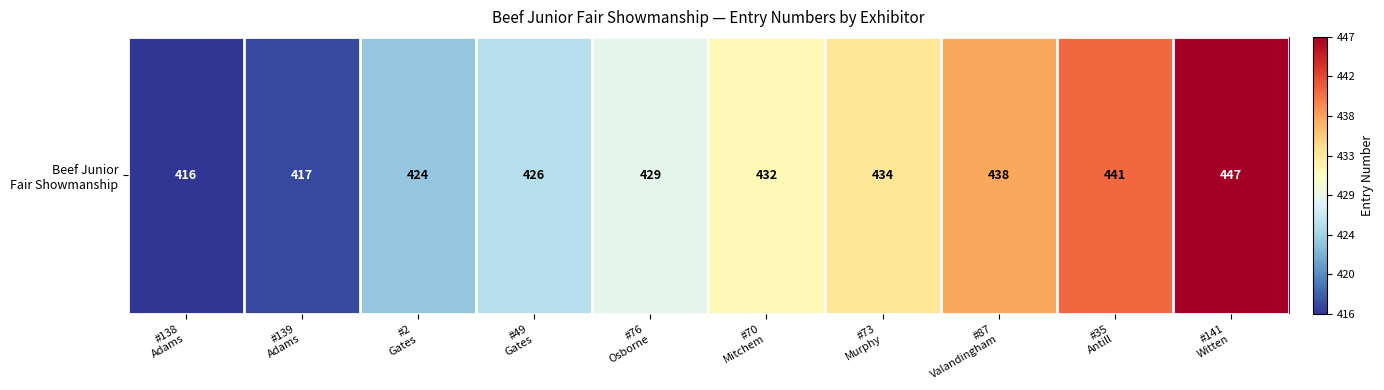

What is the approximate value at #139
Adams, to the nearest 10?

420